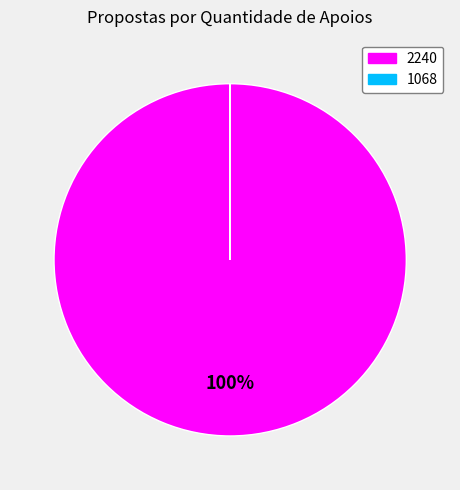

Does any single category account for the majority?

Yes